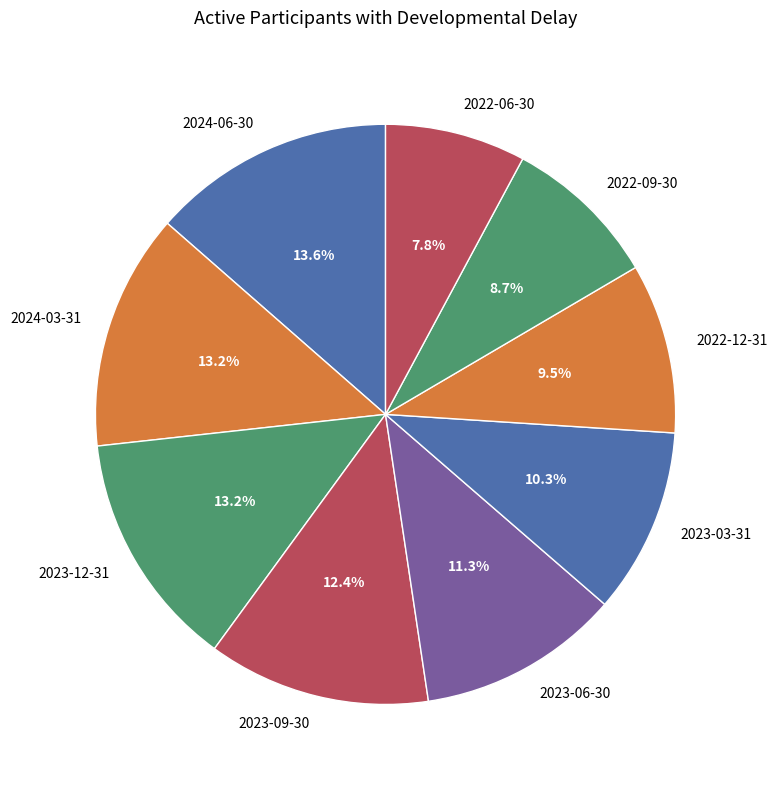

Is 2024-03-31 the majority of the pie?

No